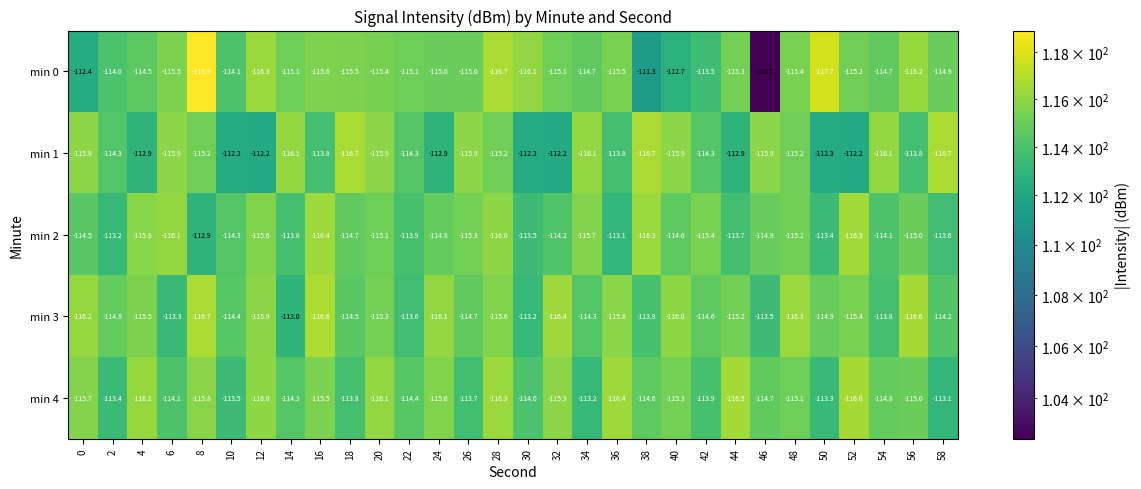

What is the greatest value displayed?

-102.5